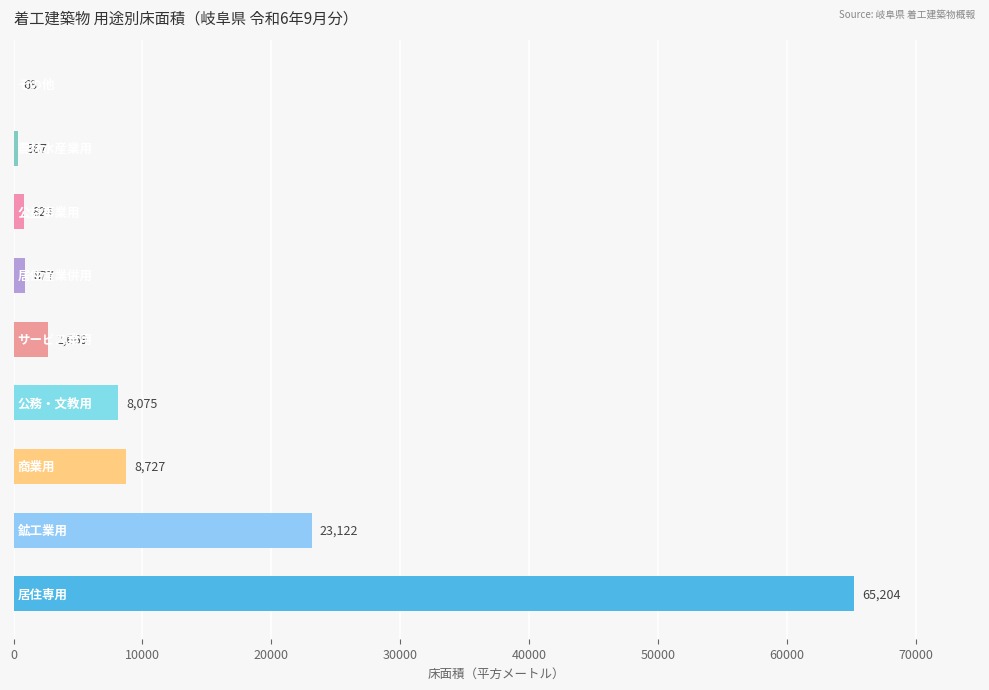

What is the maximum value shown in the chart?

65204